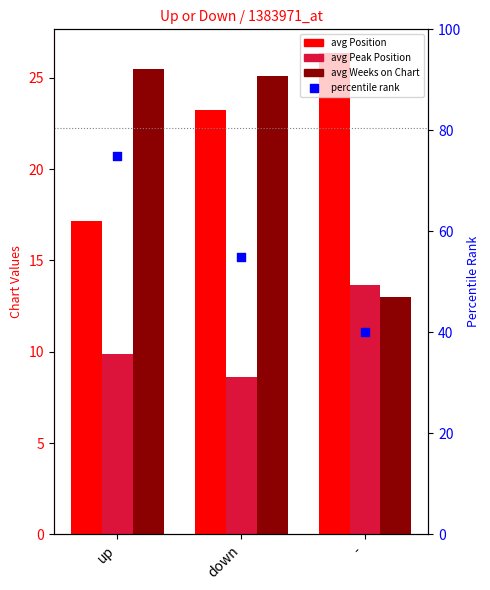

What is the total value across all series at -?

93.0